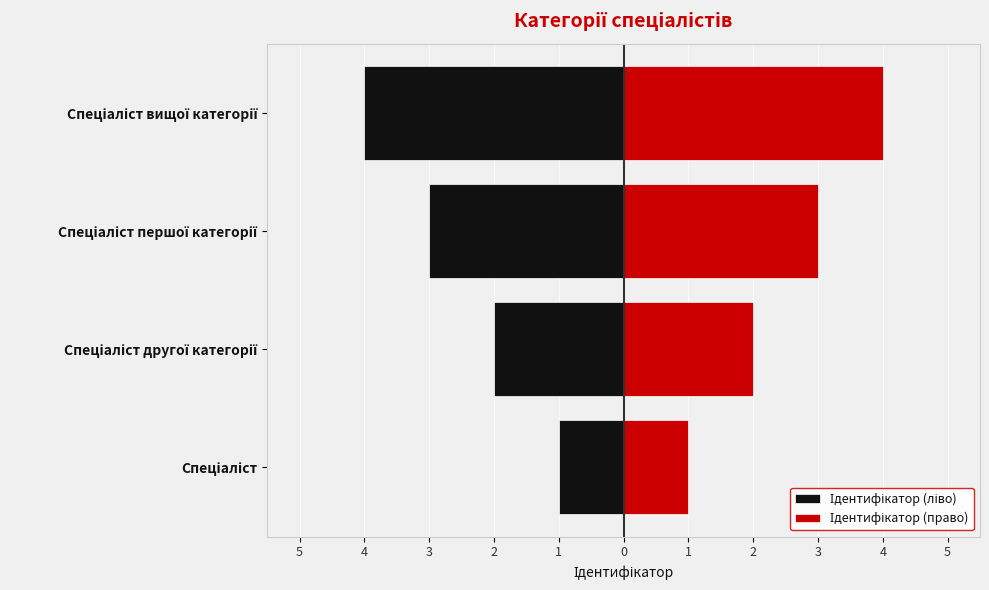

What is the value of the Ідентифікатор (право) bar at the 4th from the left?

4